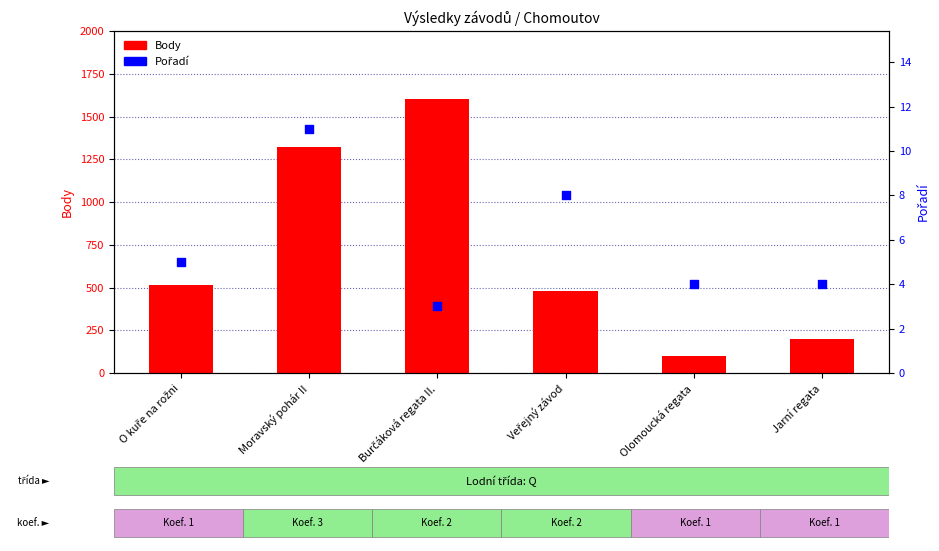

Which series contains the highest Y value?

Body